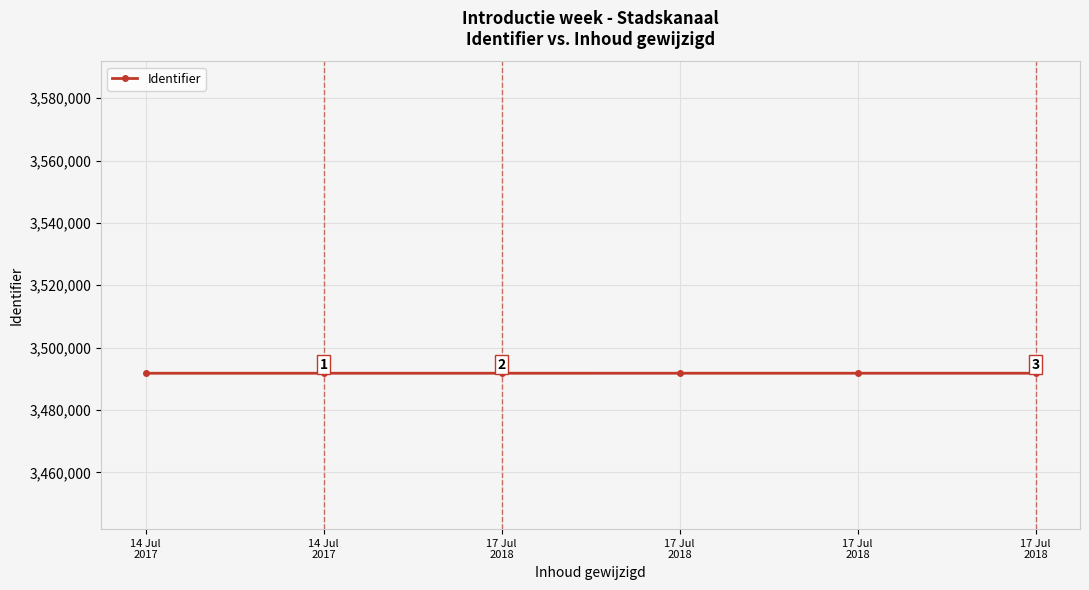

True or false: the data shows 4638711 at 17 Jul
2018.

False